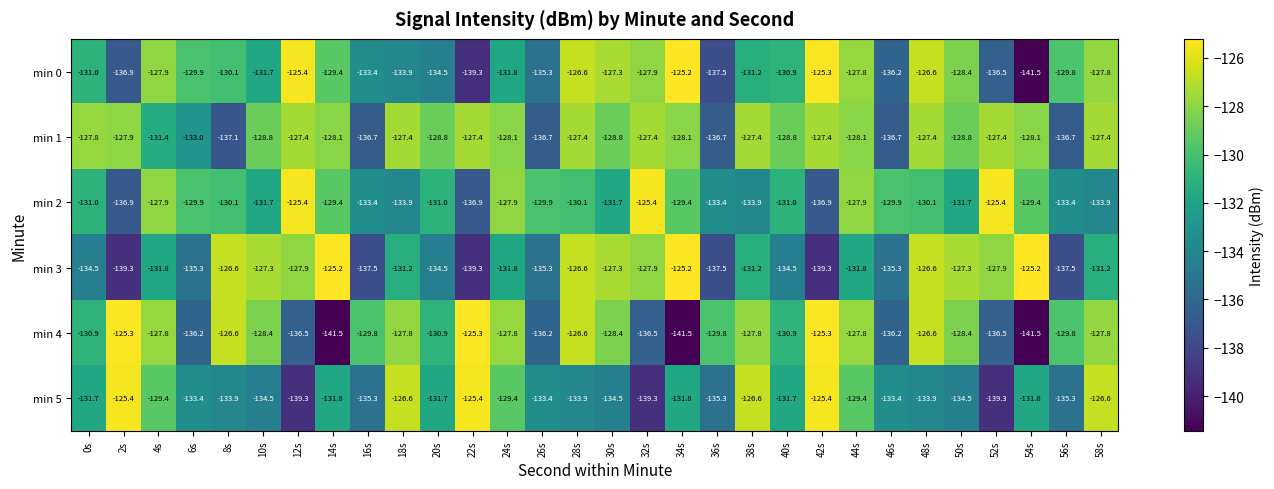

At how many categories does at least one series exceed -131?

30